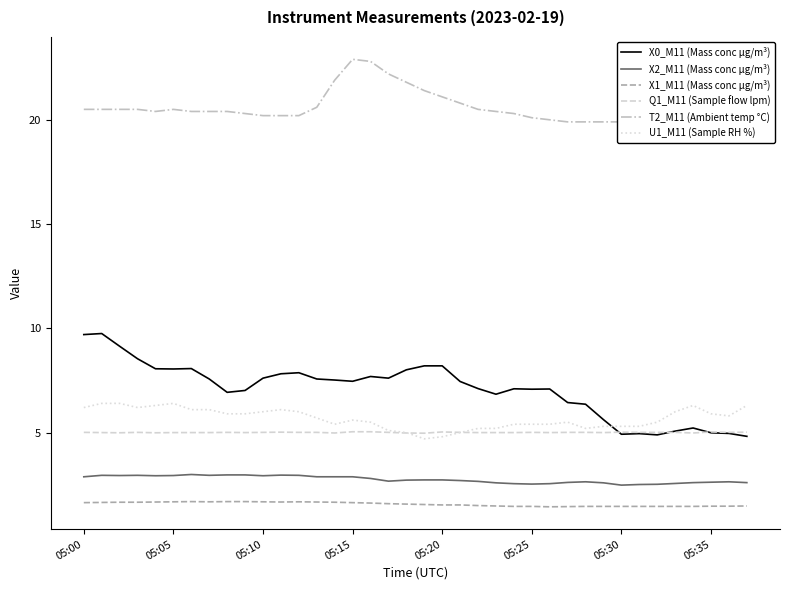

What is the highest value of the X2_M11 (Mass conc μg/m³) series?

3.0